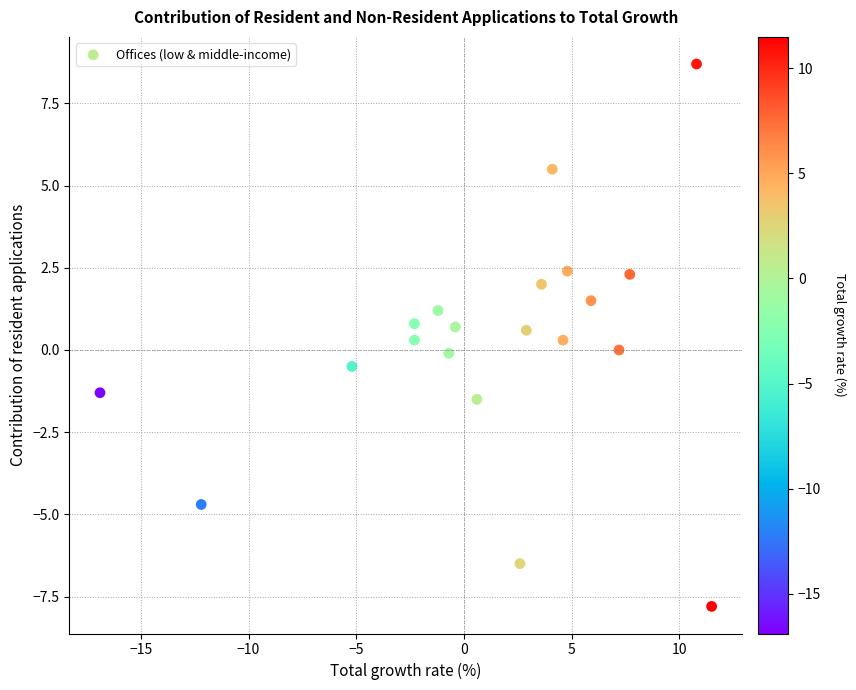

What is the range of X values (max minus min)?

28.4